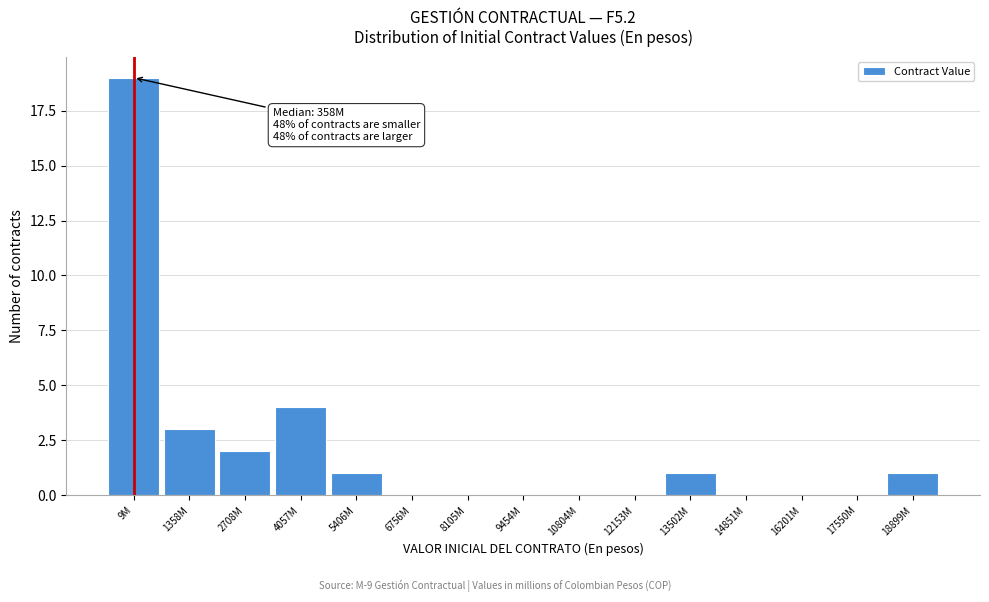

Reading right to left, what are all the values shown in this chart?

18899M=1	17550M=0	16201M=0	14851M=0	13502M=1	12153M=0	10804M=0	9454M=0	8105M=0	6756M=0	5406M=1	4057M=4	2708M=2	1358M=3	9M=19